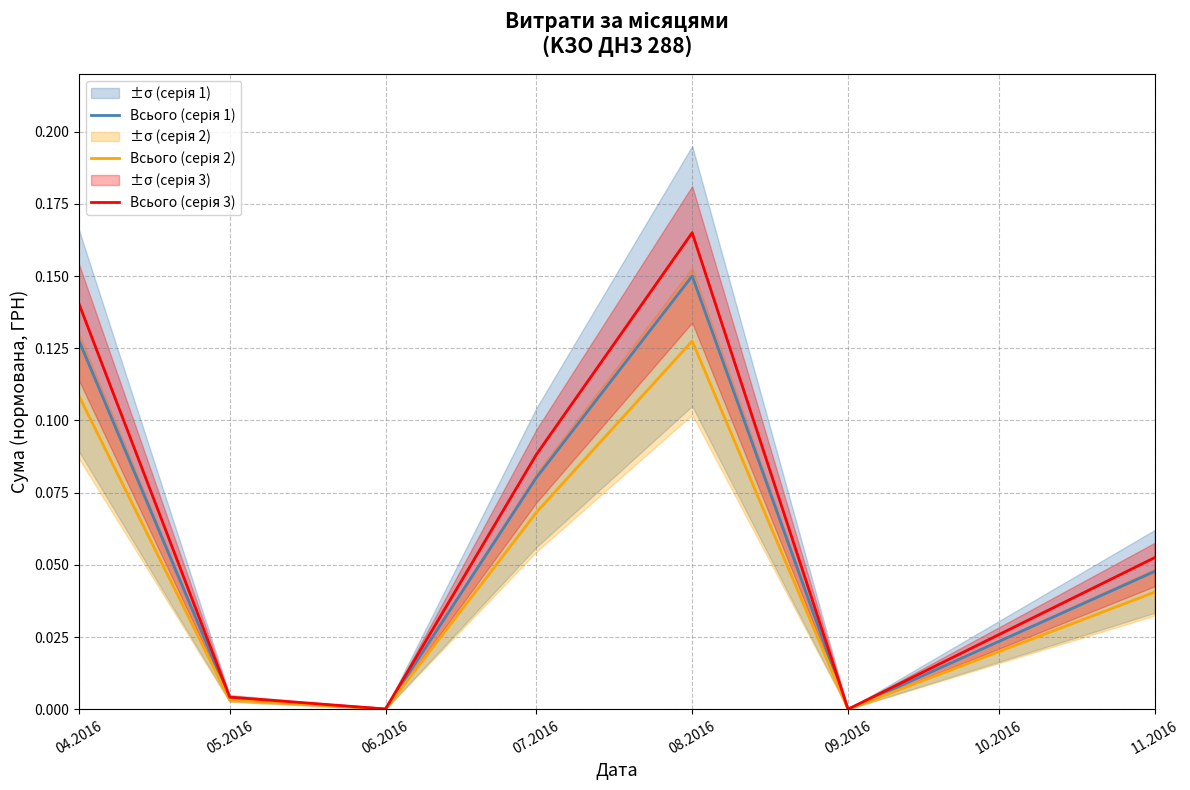

What is the difference between the maximum and second lowest values in the Всього (серія 1) series?

0.1